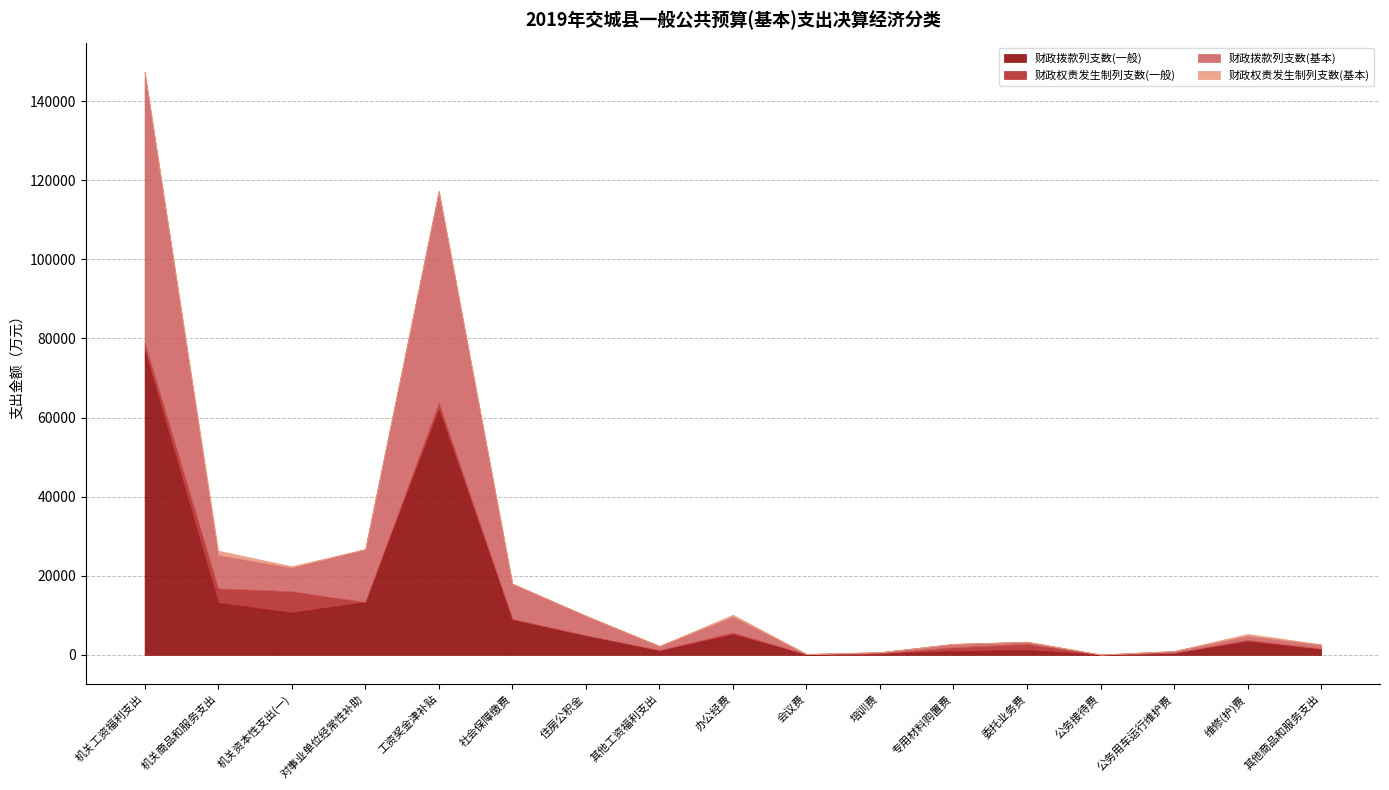

True or false: 财政权责发生制列支数(一般) and 财政拨款列支数(一般) cross at least once.

True